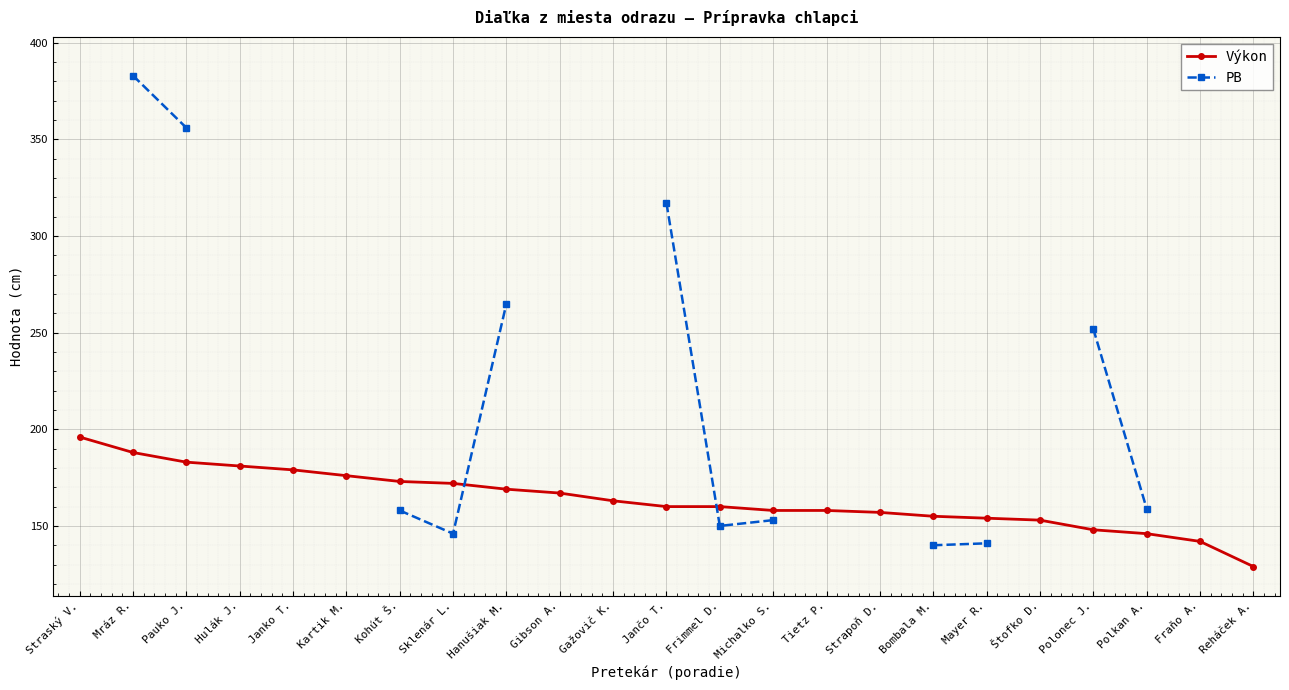

Which series has the largest total across all categories?

Výkon